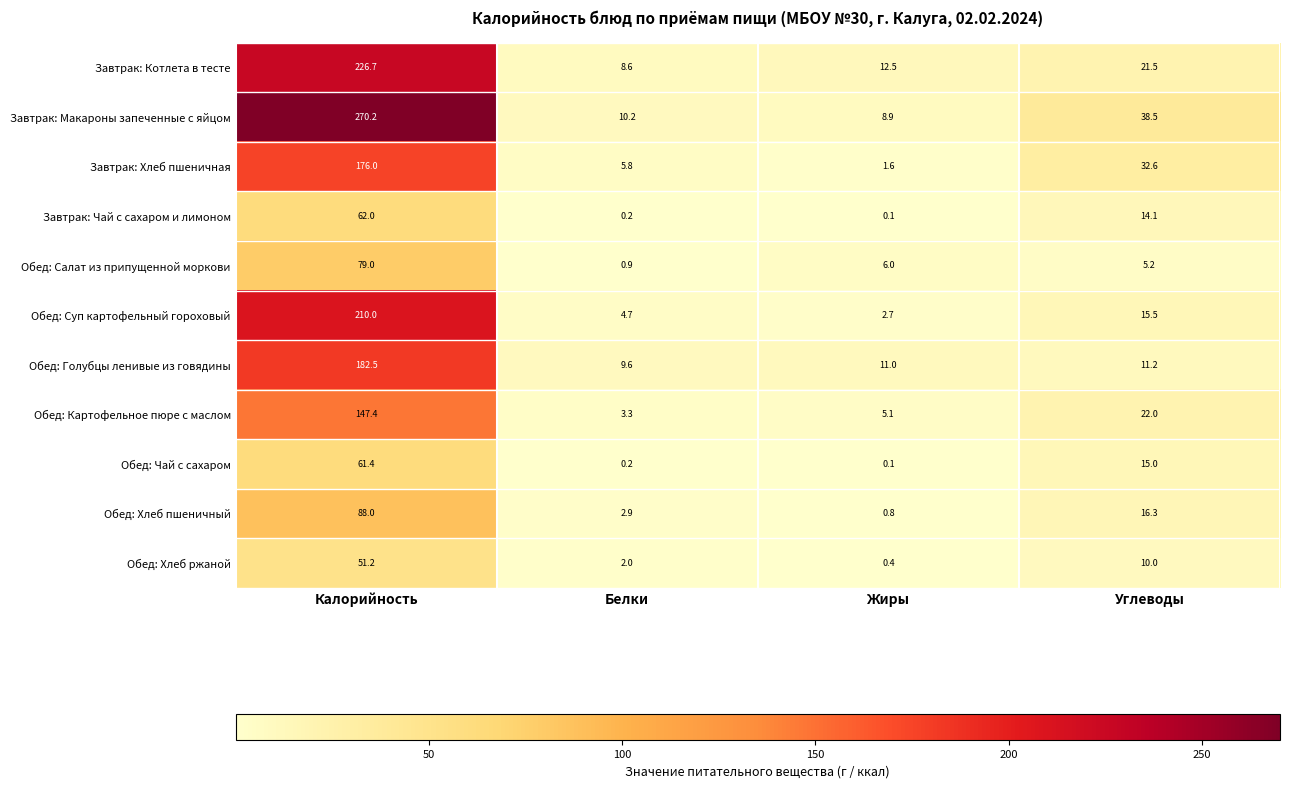

Rank the series at Калорийность from lowest to highest value.

Обед: Хлеб ржаной, Обед: Чай с сахаром, Завтрак: Чай с сахаром и лимоном, Обед: Салат из припущенной моркови, Обед: Хлеб пшеничный, Обед: Картофельное пюре с маслом, Завтрак: Хлеб пшеничная, Обед: Голубцы ленивые из говядины, Обед: Суп картофельный гороховый, Завтрак: Котлета в тесте, Завтрак: Макароны запеченные с яйцом